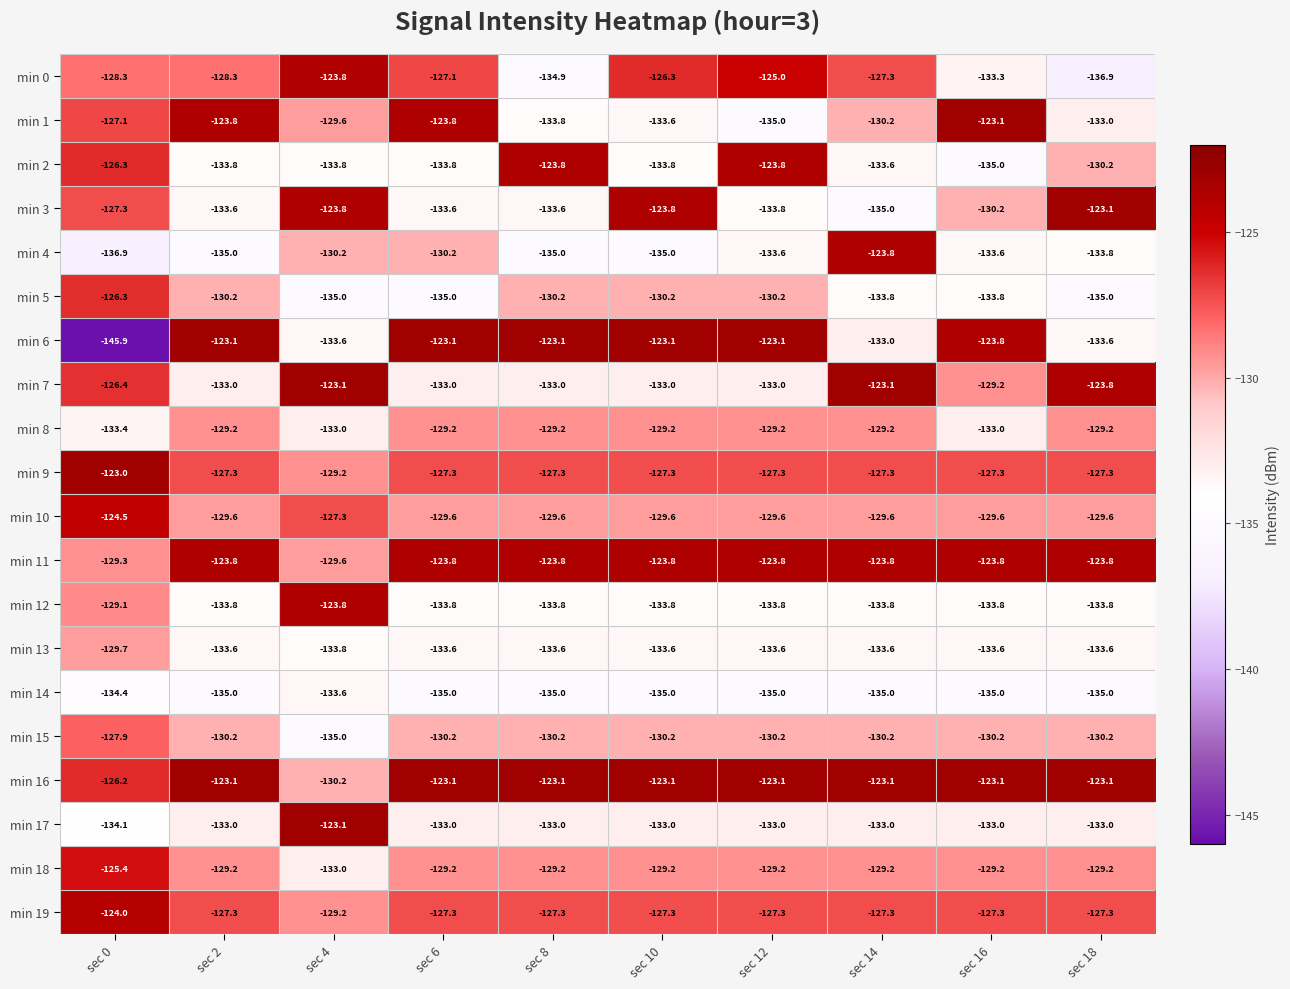

What is the difference between the min 2 values at sec 12 and sec 14?

9.8